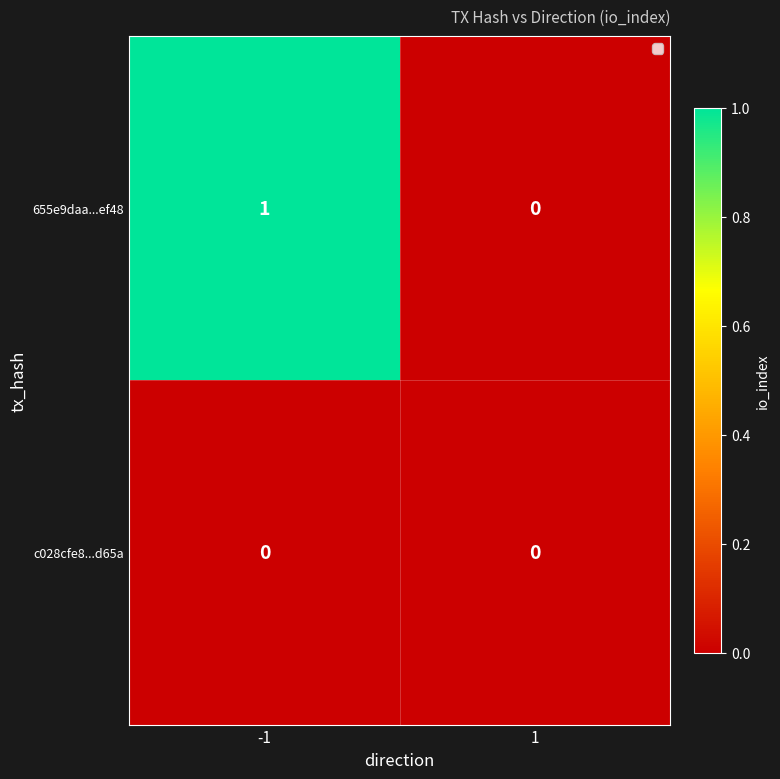

Reading left to right, what are all the values shown in this chart?

655e9daa...ef48: -1=1	1=0
c028cfe8...d65a: -1=0	1=0